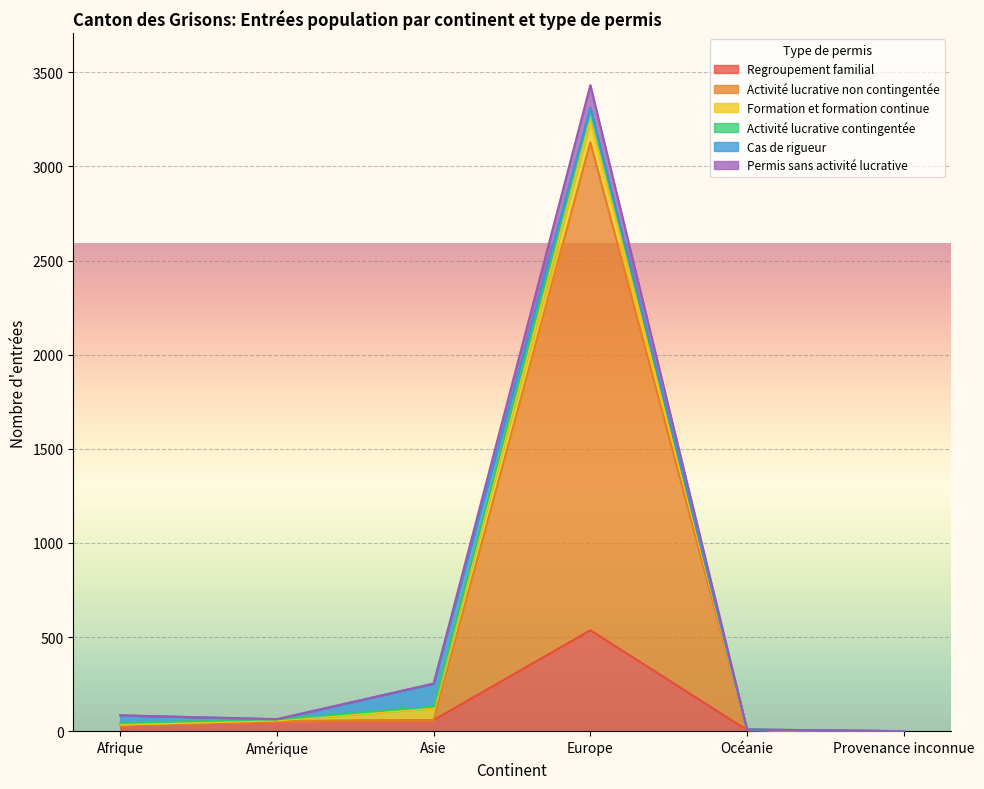

What position from the left is Afrique?

1